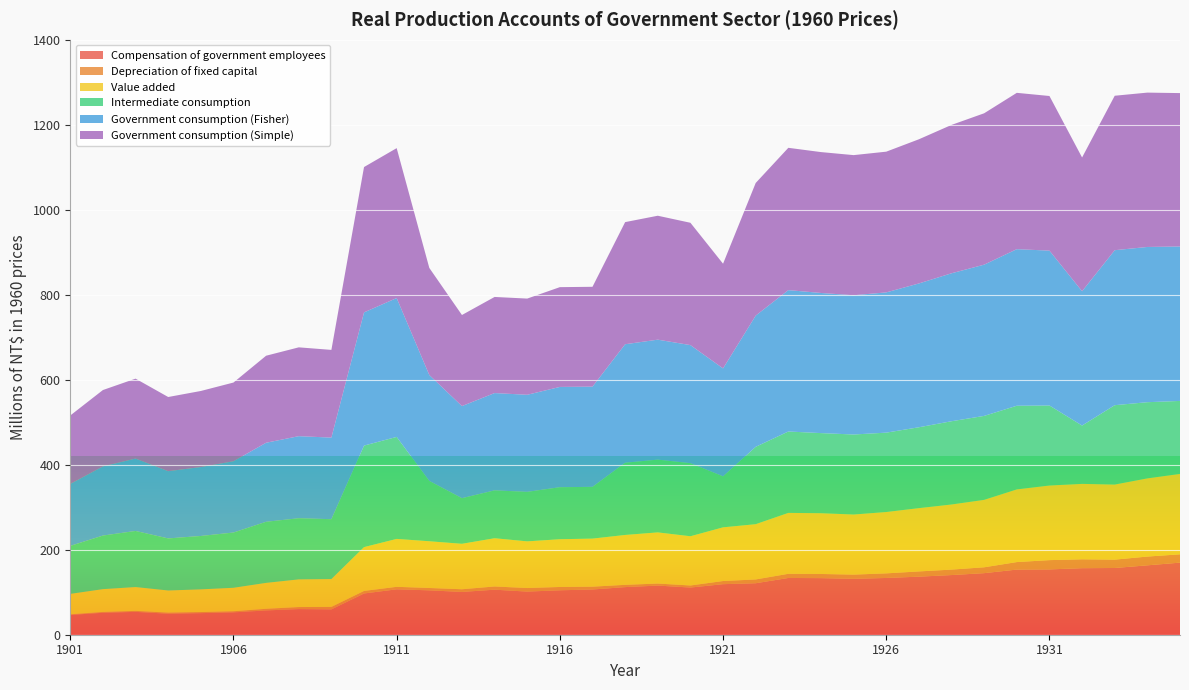

Reading right to left, what are all the values shown in this chart?

Compensation of government employees: 1935=169.7	1934=163.3	1933=157.0	1932=156.6	1931=153.7	1930=153.3	1929=144.9	1928=140.4	1927=136.6	1926=133.6	1925=131.6	1924=133.2	1923=133.6	1922=121.1	1921=118.9	1920=111.0	1919=115.6	1918=112.0	1917=106.4	1916=104.5	1915=101.5	1914=106.0	1913=100.6	1912=104.4	1911=106.8	1910=97.0	1909=59.6	1908=60.3	1907=57.2	1906=52.6	1905=50.8	1904=49.5	1903=53.8	1902=51.6	1901=46.5
Depreciation of fixed capital: 1935=19.6	1934=20.6	1933=19.7	1932=20.9	1931=21.8	1930=17.7	1929=13.8	1928=12.8	1927=12.3	1926=10.8	1925=9.8	1924=9.8	1923=9.8	1922=8.9	1921=7.4	1920=4.8	1919=4.8	1918=5.3	1917=6.7	1916=7.8	1915=8.3	1914=7.5	1913=6.3	1912=5.5	1911=5.9	1910=6.0	1909=5.9	1908=4.8	1907=3.8	1906=2.6	1905=2.6	1904=2.6	1903=2.3	1902=2.0	1901=1.5
Value added: 1935=189.2	1934=183.9	1933=176.7	1932=177.5	1931=175.5	1930=171.0	1929=158.7	1928=153.2	1927=148.9	1926=144.4	1925=141.4	1924=142.9	1923=143.3	1922=130.1	1921=126.3	1920=115.8	1919=120.4	1918=117.4	1917=113.1	1916=112.3	1915=109.8	1914=113.5	1913=107.0	1912=110.0	1911=112.7	1910=103.1	1909=65.5	1908=65.1	1907=61.0	1906=55.2	1905=53.4	1904=52.0	1903=56.1	1902=53.6	1901=48.0
Intermediate consumption: 1935=171.7	1934=179.2	1933=186.8	1932=137.2	1931=188.3	1930=196.9	1929=197.6	1928=195.9	1927=190.3	1926=186.8	1925=188.3	1924=188.5	1923=191.5	1922=182.0	1921=120.0	1920=172.0	1919=171.2	1918=170.0	1917=121.8	1916=122.4	1915=116.5	1914=112.6	1913=107.3	1912=142.0	1911=240.0	1910=238.9	1909=140.9	1908=143.9	1907=143.8	1906=130.0	1905=125.6	1904=122.5	1903=132.0	1902=126.1	1901=113.0
Government consumption (Fisher): 1935=363.4	1934=365.3	1933=364.7	1932=316.1	1931=364.4	1930=368.4	1929=355.9	1928=348.2	1927=338.4	1926=330.0	1925=327.7	1924=329.7	1923=332.7	1922=308.7	1921=253.9	1920=277.8	1919=282.3	1918=278.8	1917=235.8	1916=235.9	1915=228.4	1914=228.9	1913=216.7	1912=249.1	1911=326.8	1910=313.4	1909=191.9	1908=193.1	1907=186.0	1906=167.7	1905=162.2	1904=158.2	1903=170.3	1902=162.7	1901=145.8
Government consumption (Simple): 1935=360.9	1934=363.2	1933=363.4	1932=314.7	1931=363.8	1930=367.8	1929=356.2	1928=349.1	1927=339.2	1926=331.1	1925=329.7	1924=331.5	1923=334.8	1922=312.1	1921=246.3	1920=287.8	1919=291.6	1918=287.4	1917=234.9	1916=234.8	1915=226.3	1914=226.1	1913=214.3	1912=252.0	1911=352.7	1910=342.0	1909=206.4	1908=209.0	1907=204.8	1906=185.2	1905=179.0	1904=174.6	1903=188.1	1902=179.7	1901=161.0